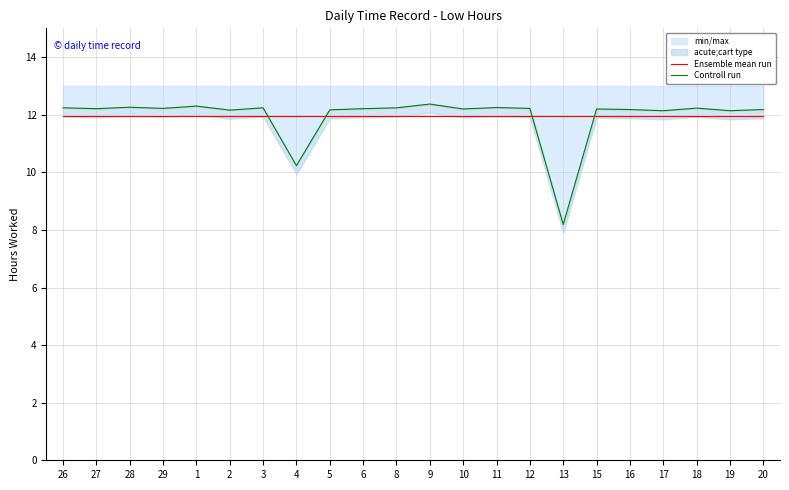

Is it true that Ensemble mean run equals 11.9 at 26?

True